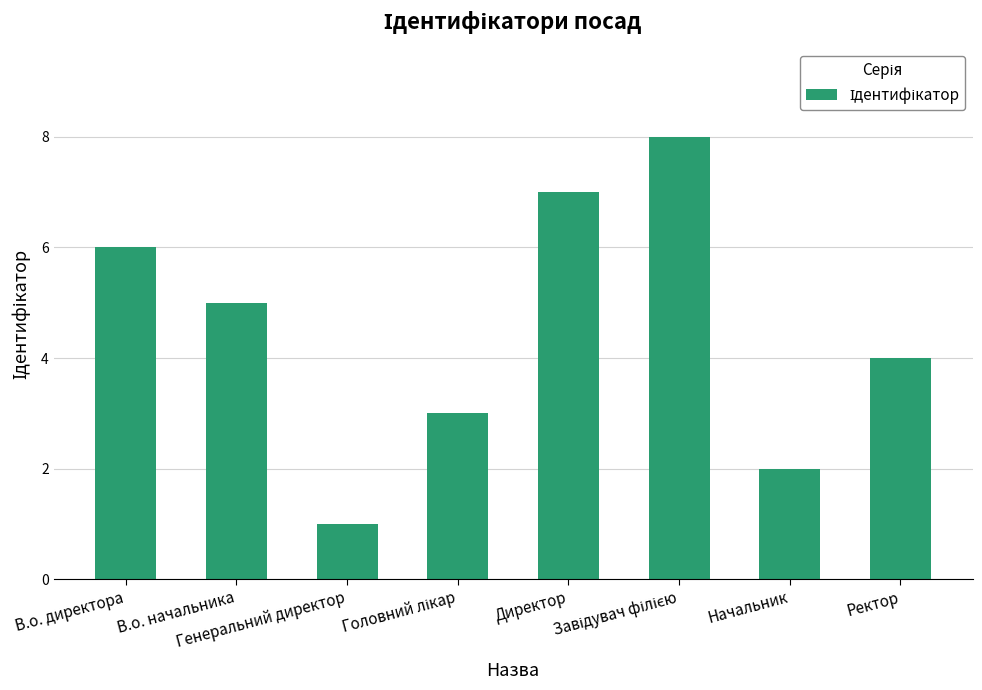

What is the sum of all values?

36